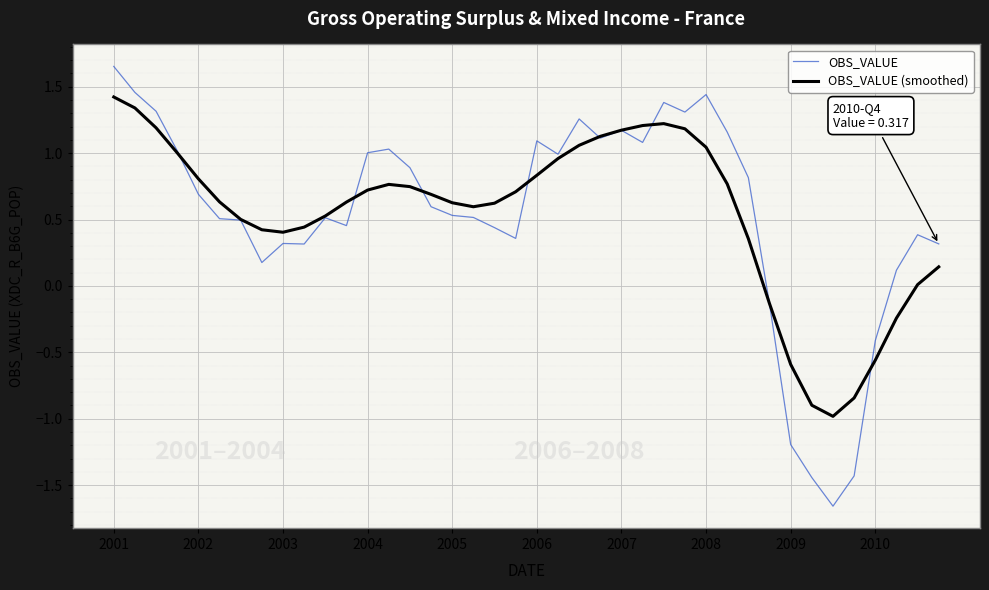

Which series has the widest spread of values?

OBS_VALUE